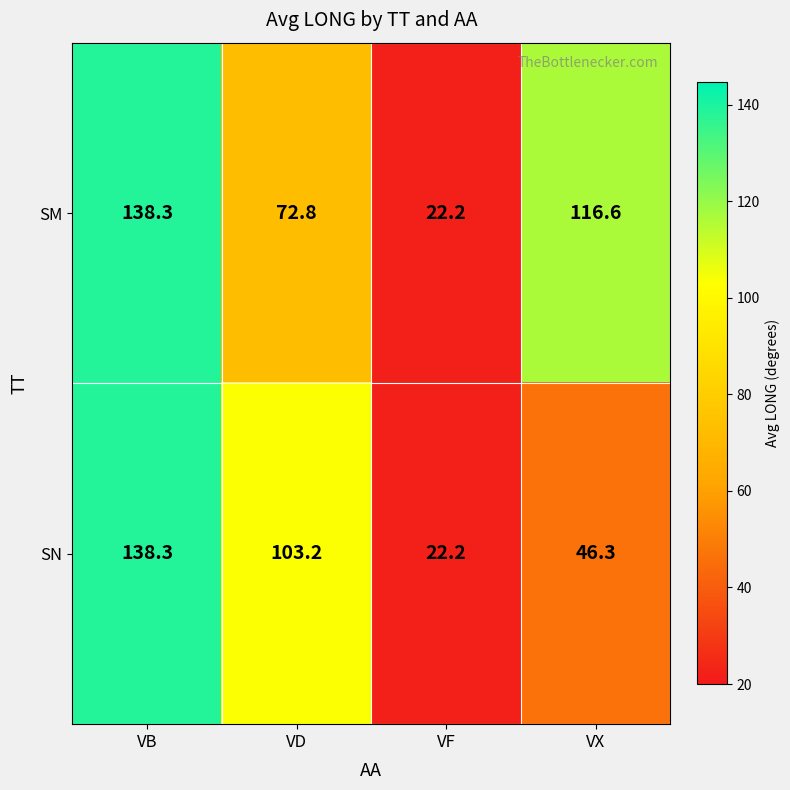

What is the approximate value of SM at VF?

22.2